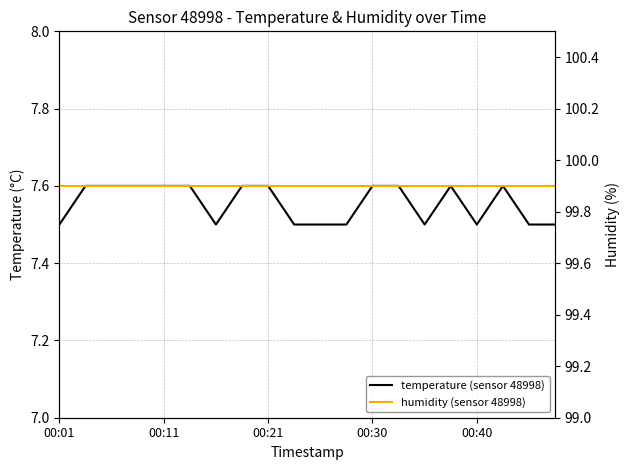

Which has a higher value, 14 or 12?

12